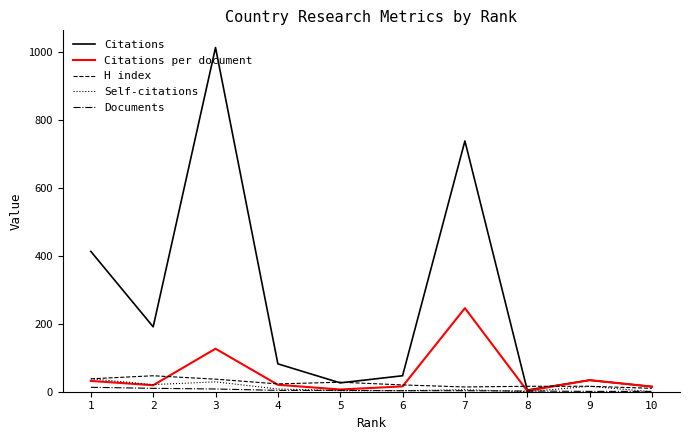

List the series in order of their peak value, highest first.

Citations, Citations per document, H index, Self-citations, Documents